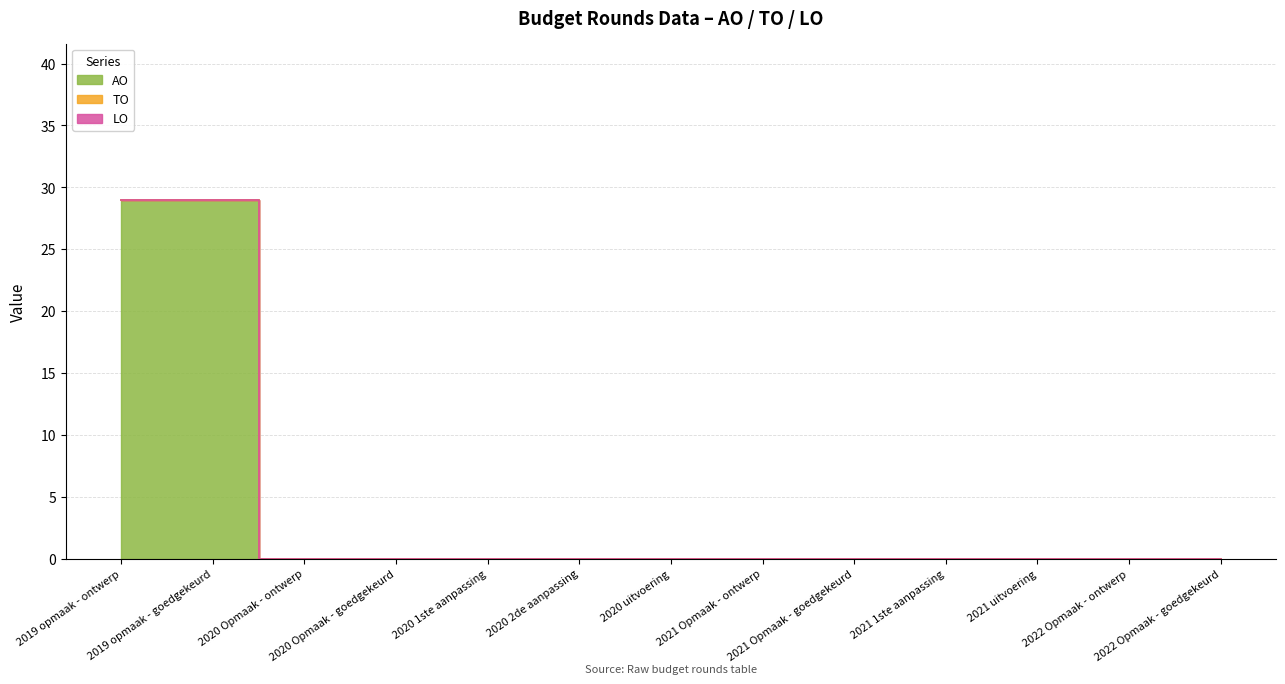

True or false: TO and AO intersect in this chart.

False